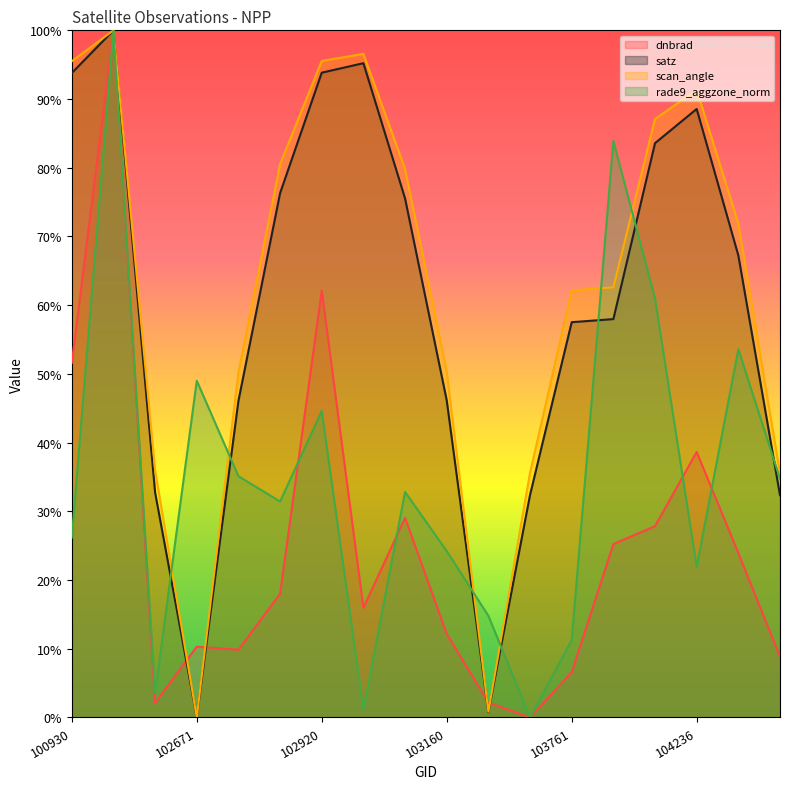

What are all the series names shown in the legend?

dnbrad, satz, scan_angle, rade9_aggzone_norm